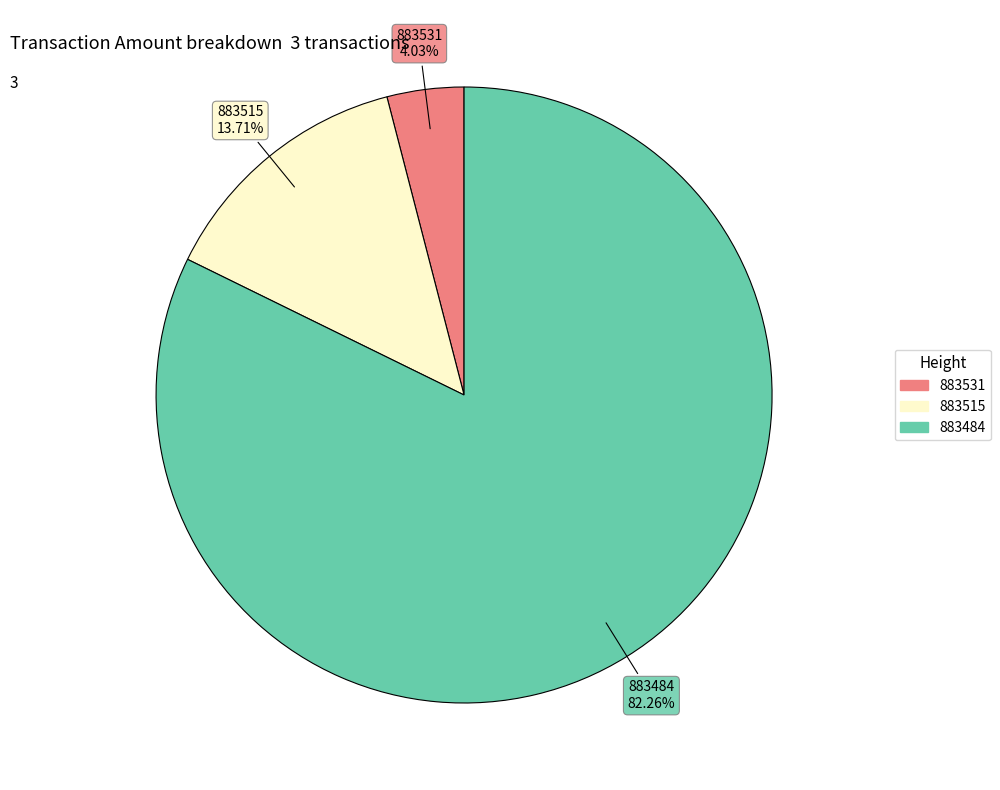

Between 883515 and 883484, which is larger?

883484